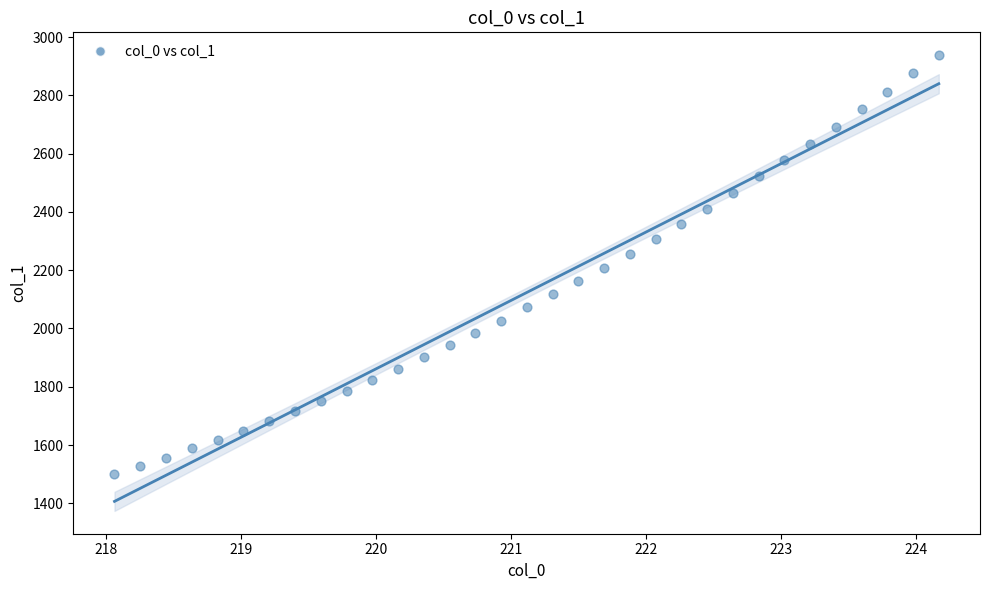

What is the range of X values (max minus min)?

6.1